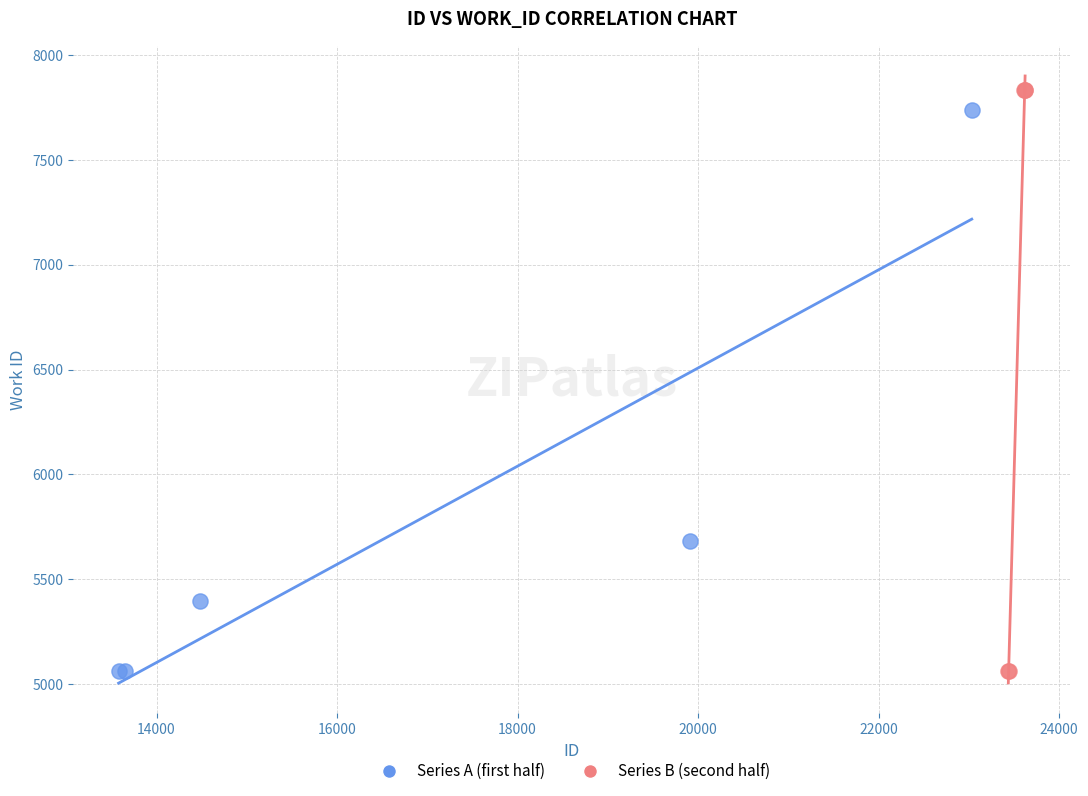

Which series reaches the maximum Y coordinate?

Series B (second half)